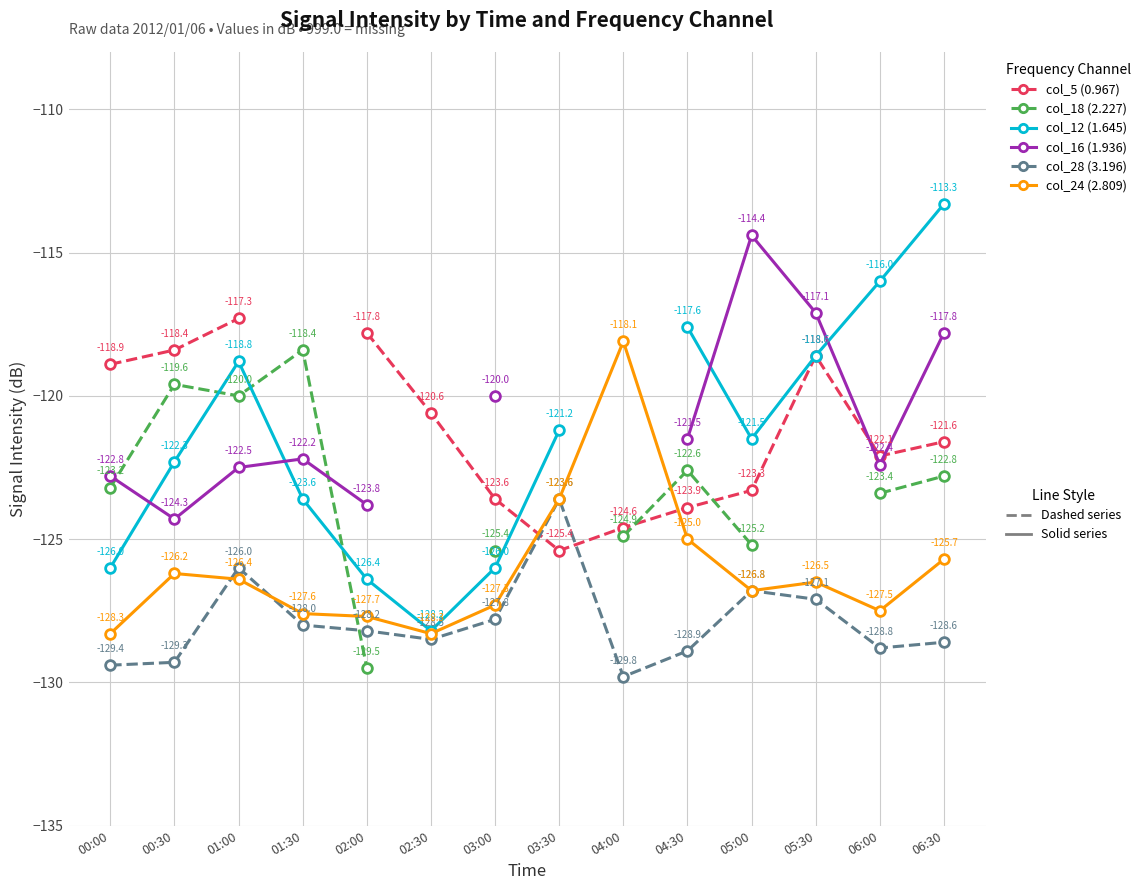

True or false: col_18 (2.227) has a value of -40.8 at 01:00.

False